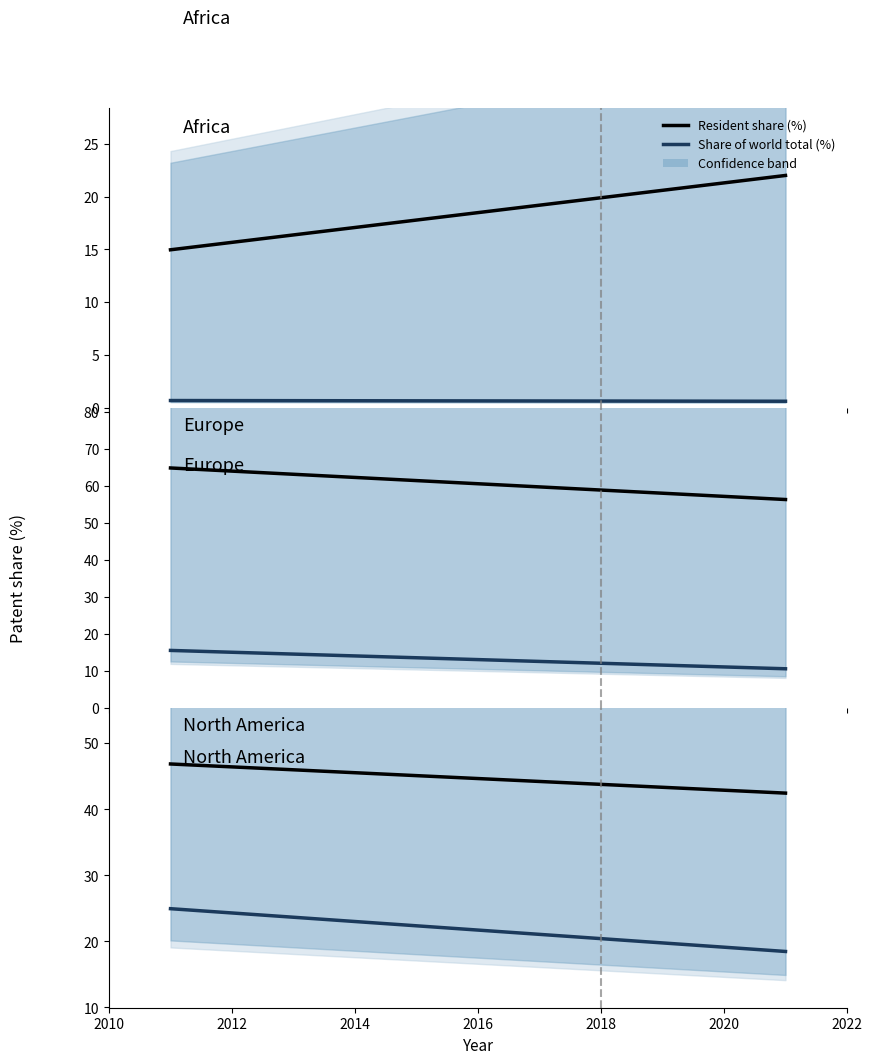

Rank the series at 2010 from lowest to highest value.

Share of world total (%), Resident share (%)